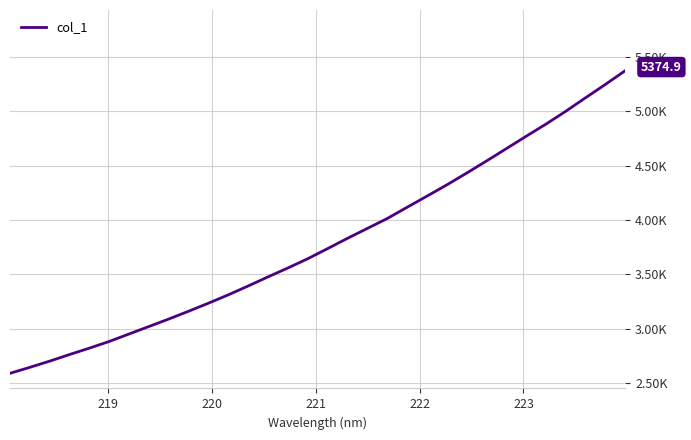

Does the chart display data point markers on the line(s)?

No